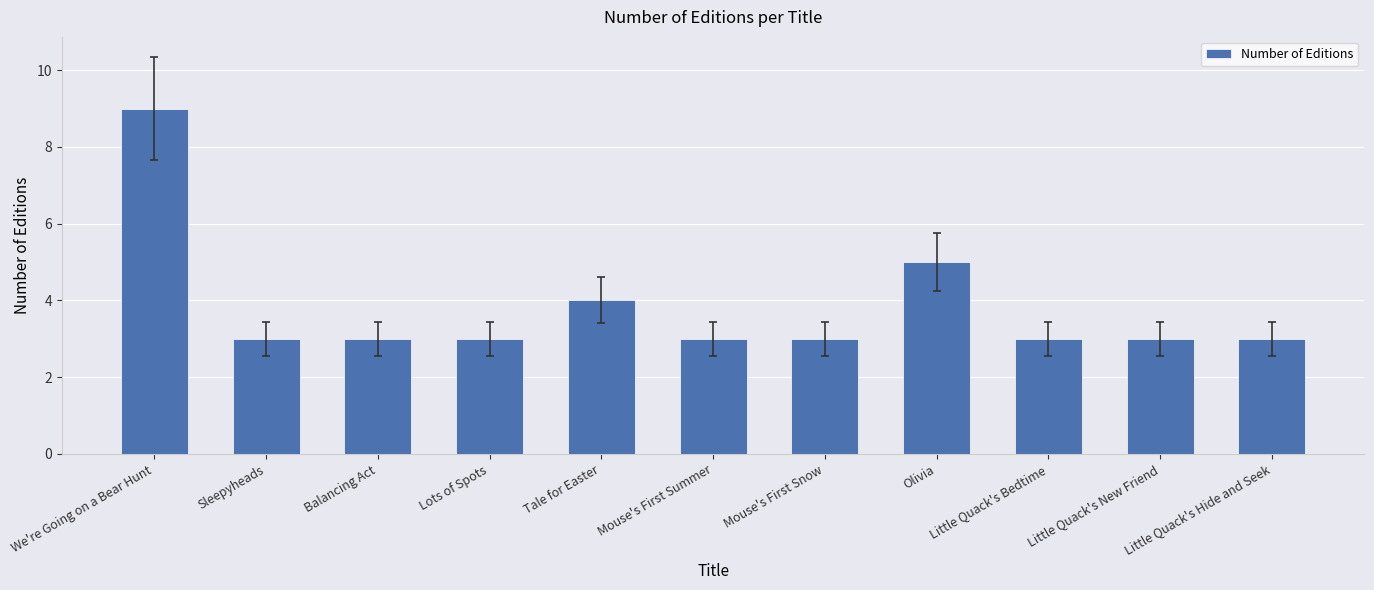

What is the sum of the values at Lots of Spots and Mouse's First Summer?

6